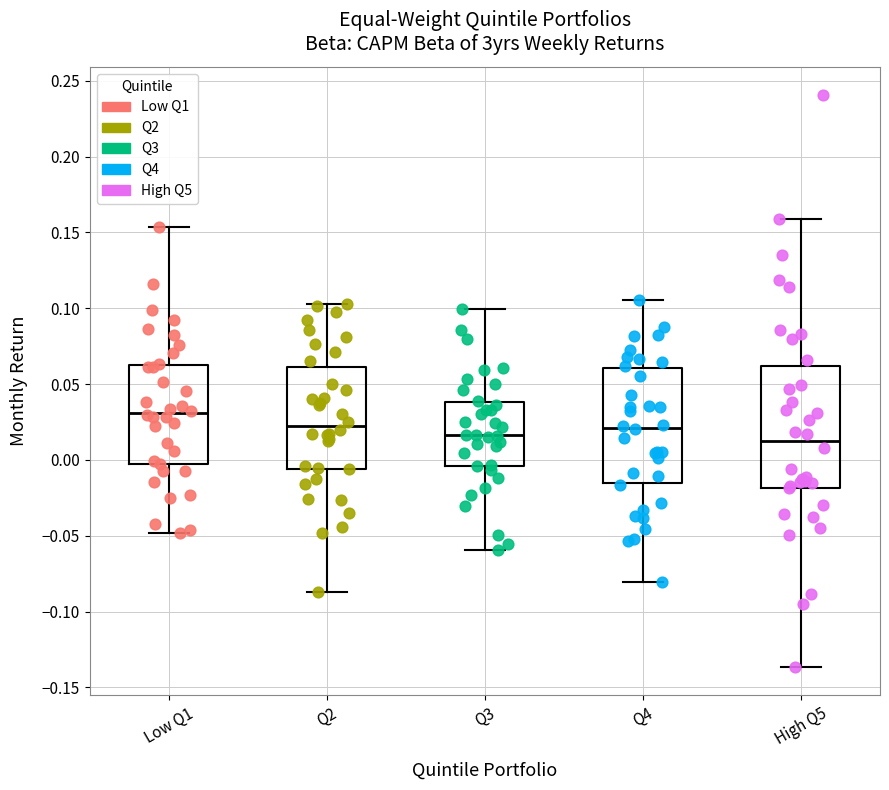

Reading left to right, read every box against the y-axis: the position of its median line, the range the box covers, and the ends of its whiskers. The values are not printed on the chart, so give them approximately, as read against the axis.

Low Q1: median 0.030, box 0.000 to 0.065, whiskers -0.050 to 0.155
Q2: median 0.020, box -0.005 to 0.060, whiskers -0.085 to 0.105
Q3: median 0.015, box -0.005 to 0.040, whiskers -0.060 to 0.100
Q4: median 0.020, box -0.015 to 0.060, whiskers -0.080 to 0.105
High Q5: median 0.010, box -0.020 to 0.060, whiskers -0.135 to 0.160